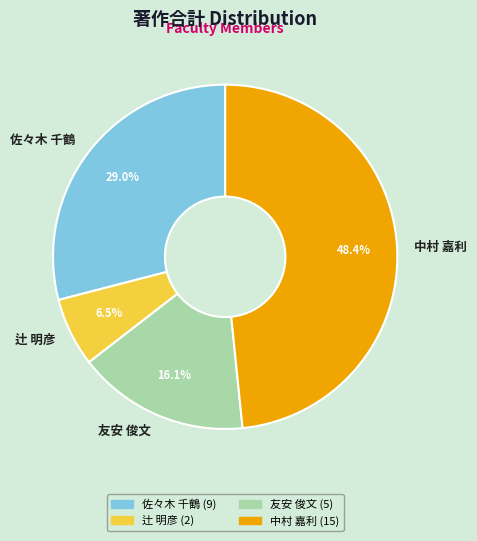

How many slices are in this pie chart?

4